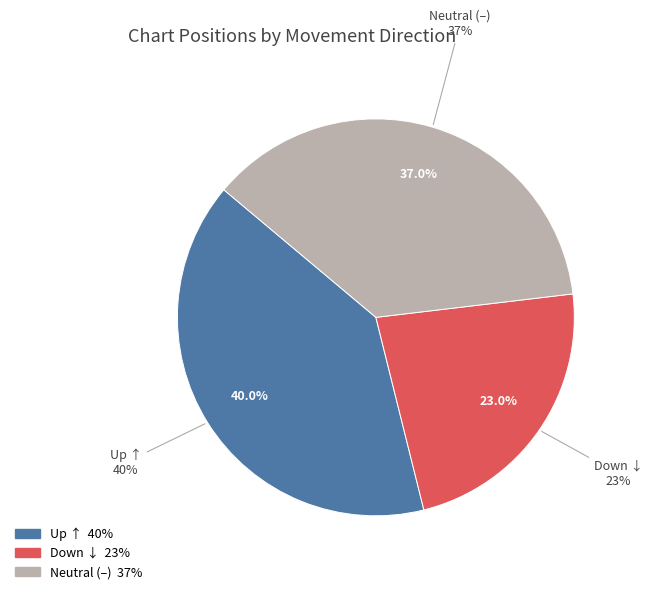

The up slice represents 41% of the pie. True or false?

False